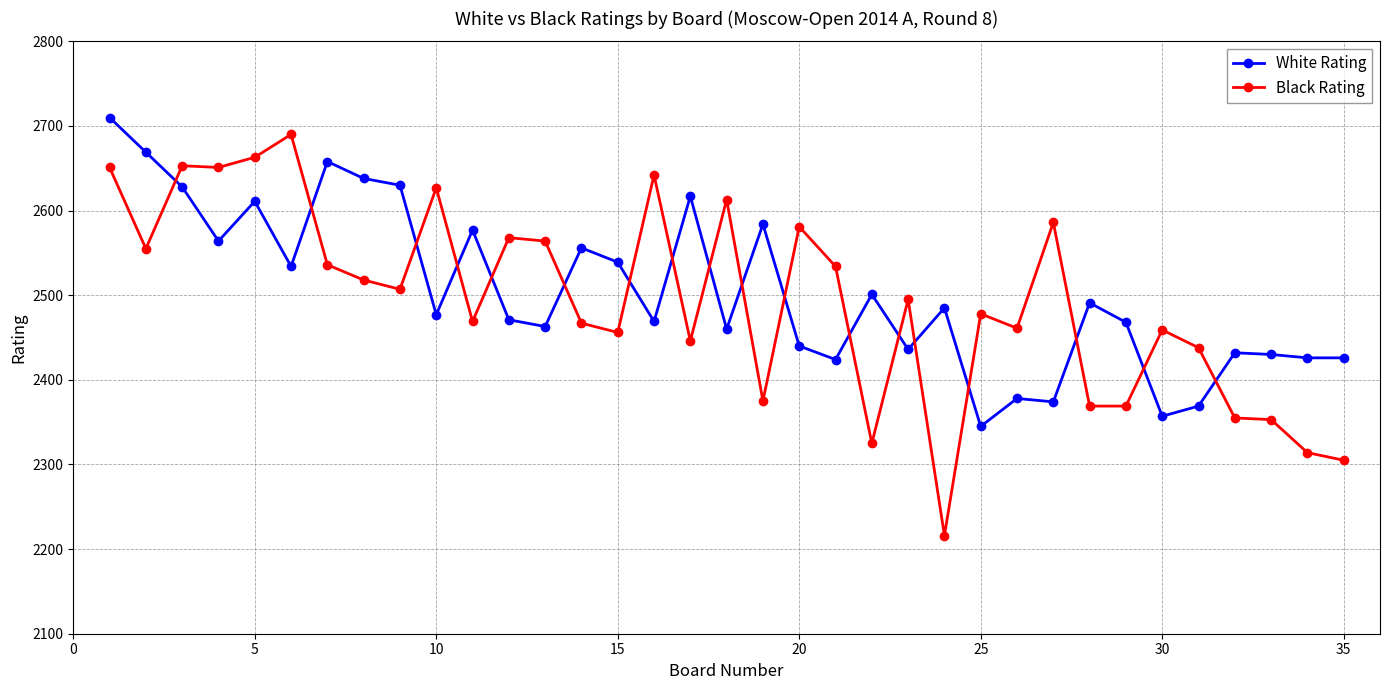

What is the sum of all Black Rating values?

87289